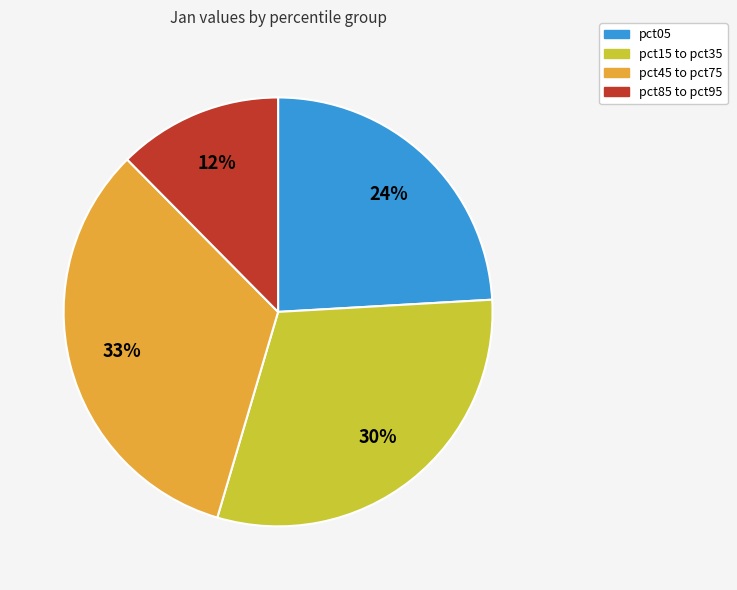

To the nearest percent, what is the average slice percentage?

25%